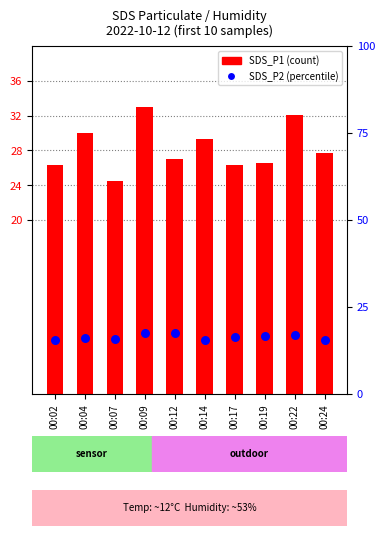

At how many categories does at least one series exceed 17?

10